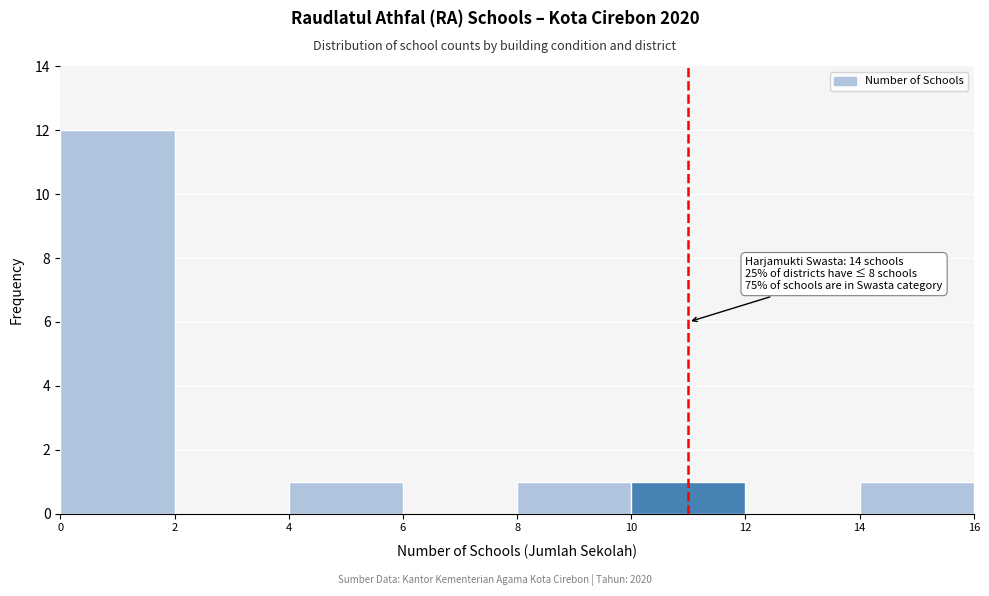

Which range on the x-axis has the tallest bar?

0 to 2